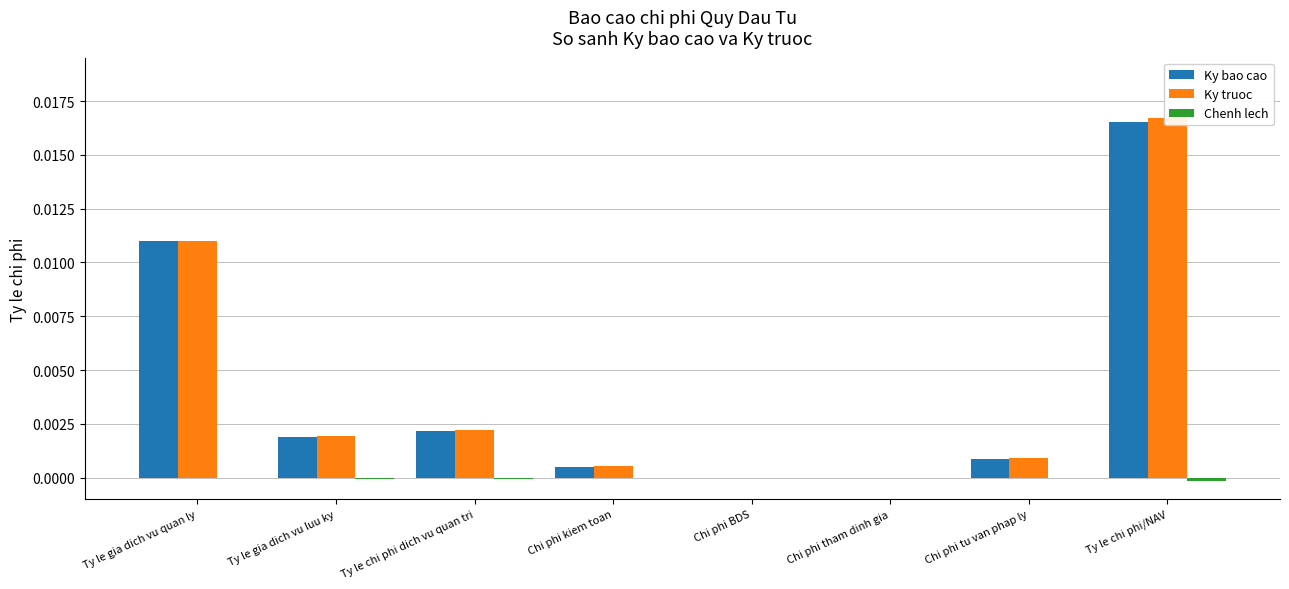

Rank the series by their maximum value, from lowest to highest.

Chenh lech, Ky bao cao, Ky truoc